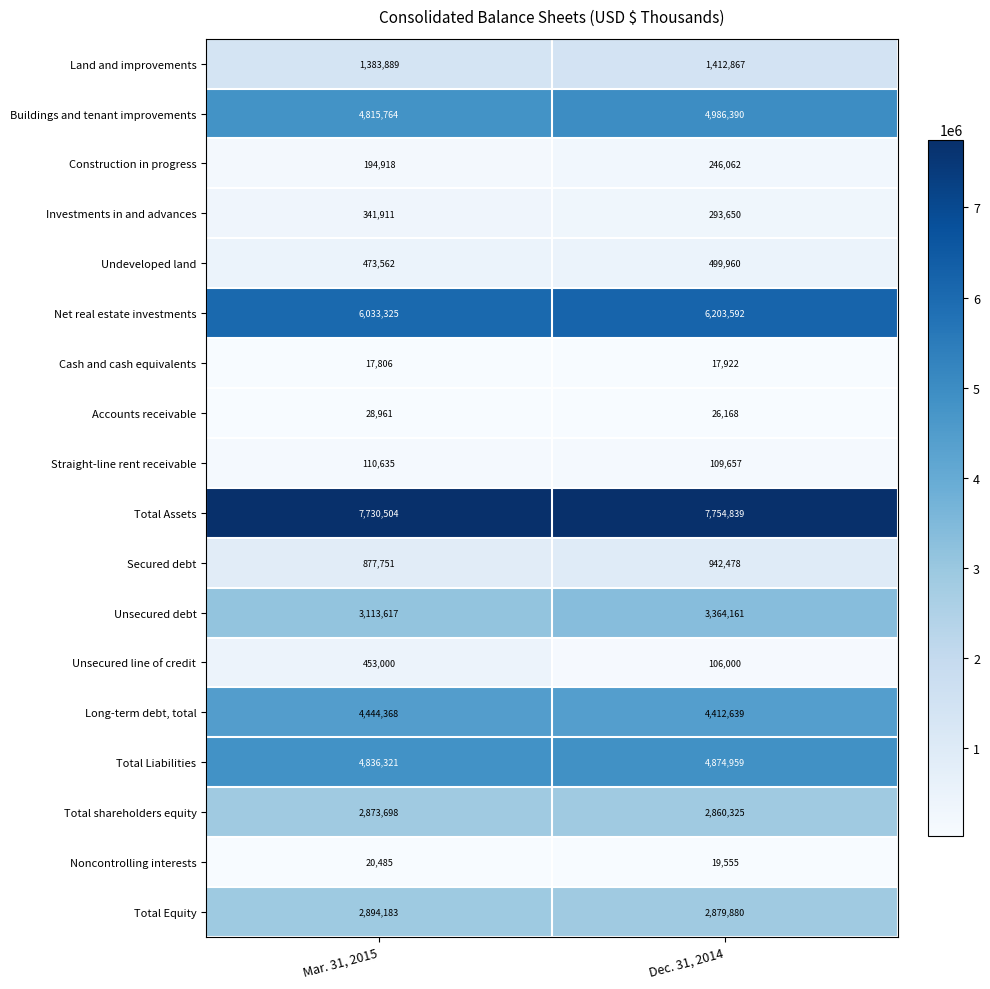

At which label is Total Equity closest to 2887031?

Dec. 31, 2014